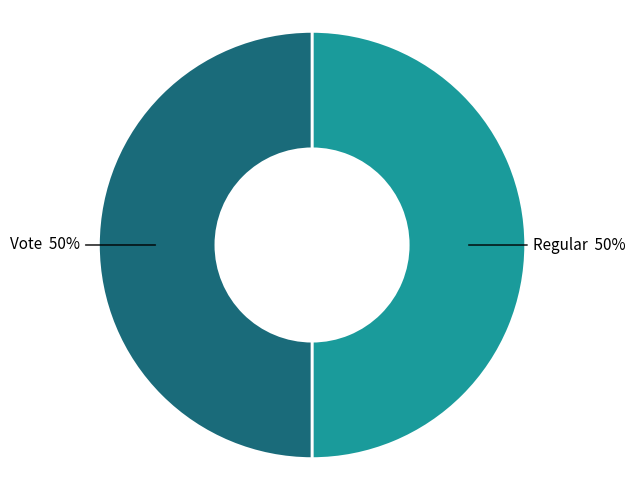

To the nearest percent, what is the combined percentage of Vote and Regular?

100%